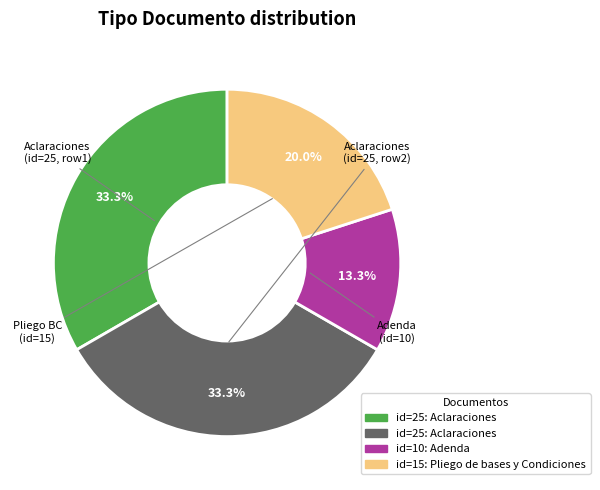

To the nearest percent, what is the average slice percentage?

25%